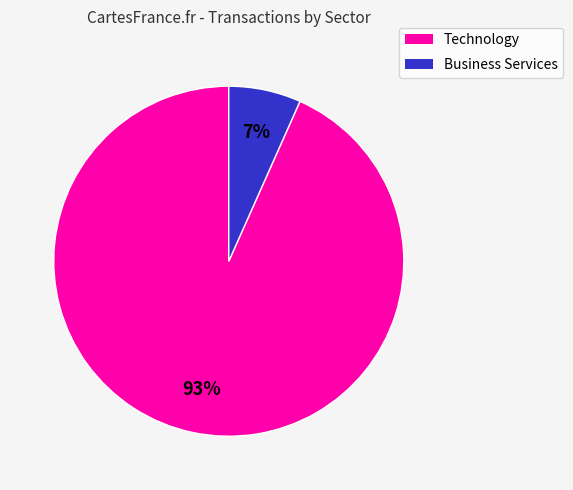

Count the number of slices in the pie.

2